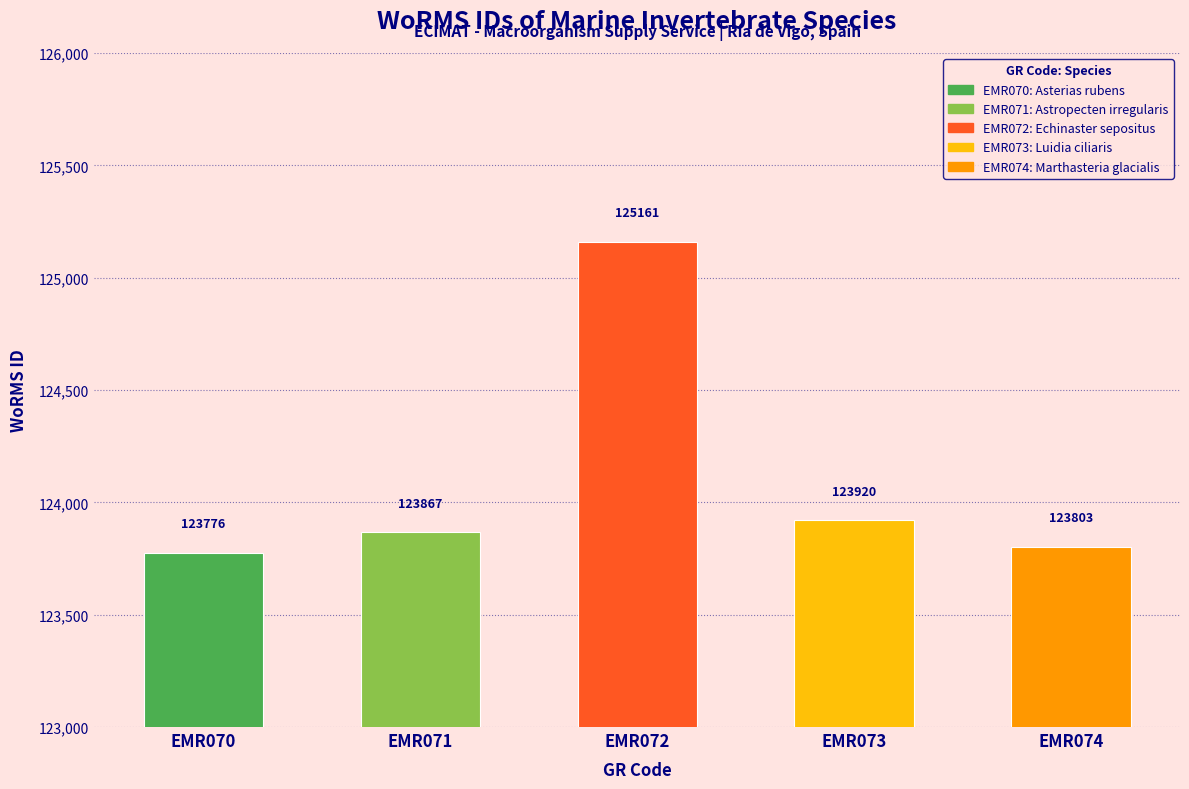

What is the greatest value displayed?

125161